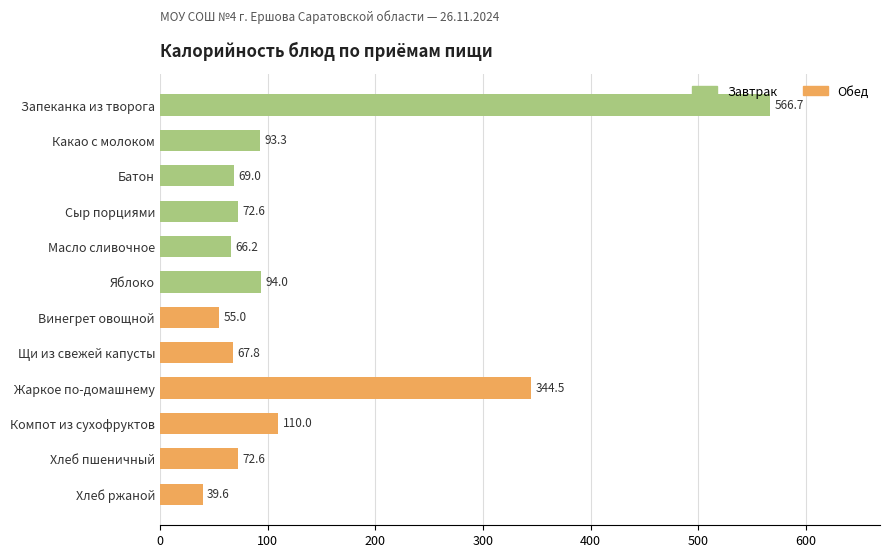

Approximately how many times larger is the value at Винегрет овощной compared to Хлеб ржаной?

1.4